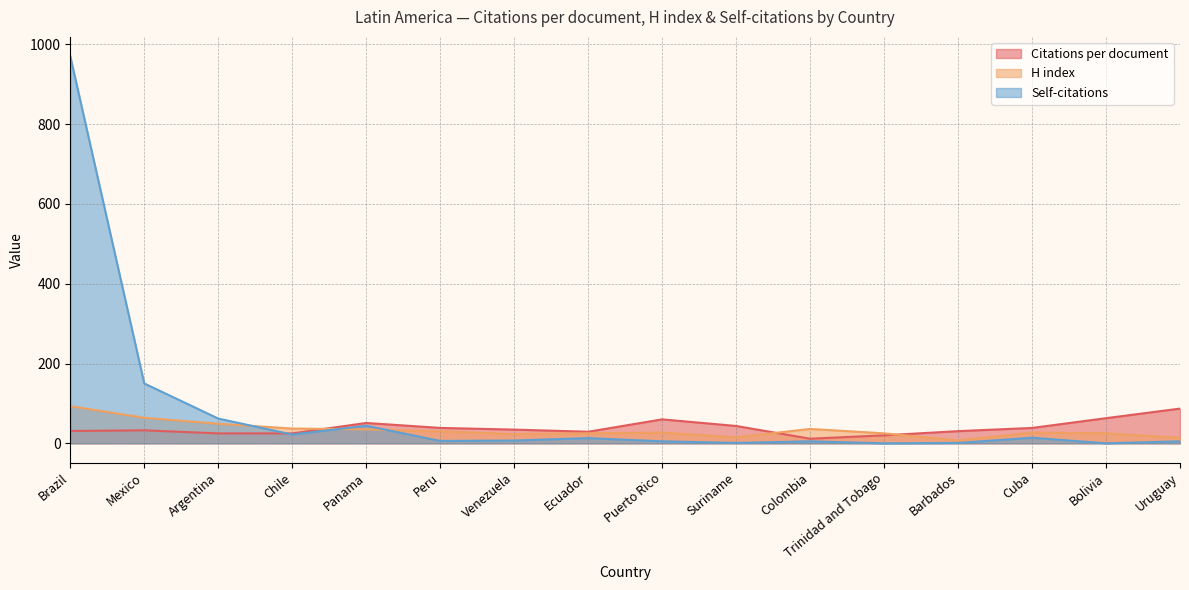

How many lines are shown in the chart?

3